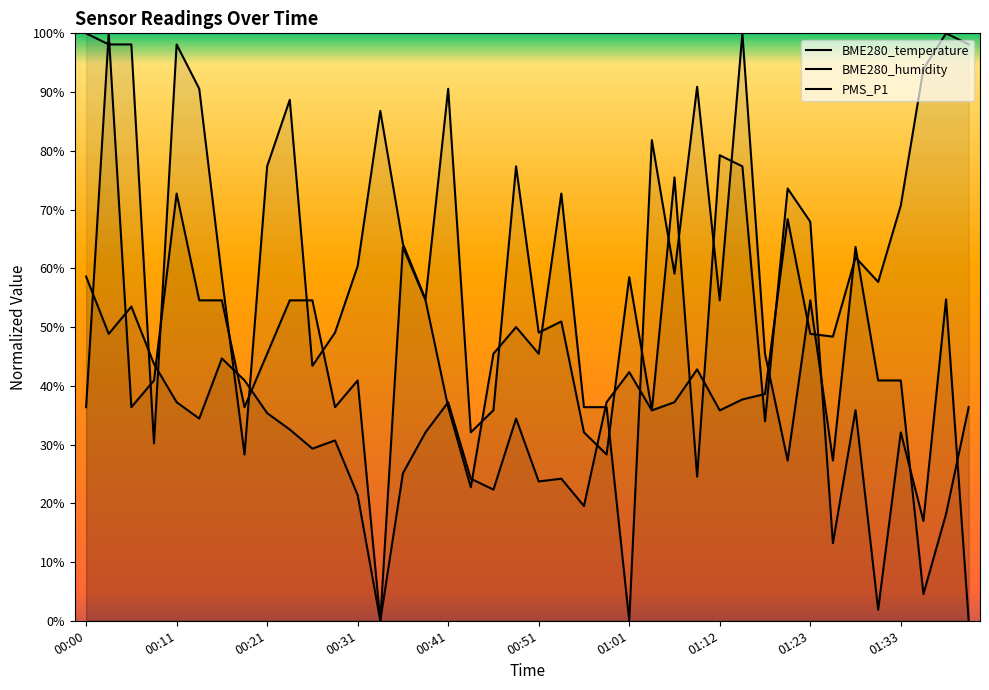

Which series ends up on top after the final intersection of PMS_P1 and BME280_humidity?

BME280_humidity